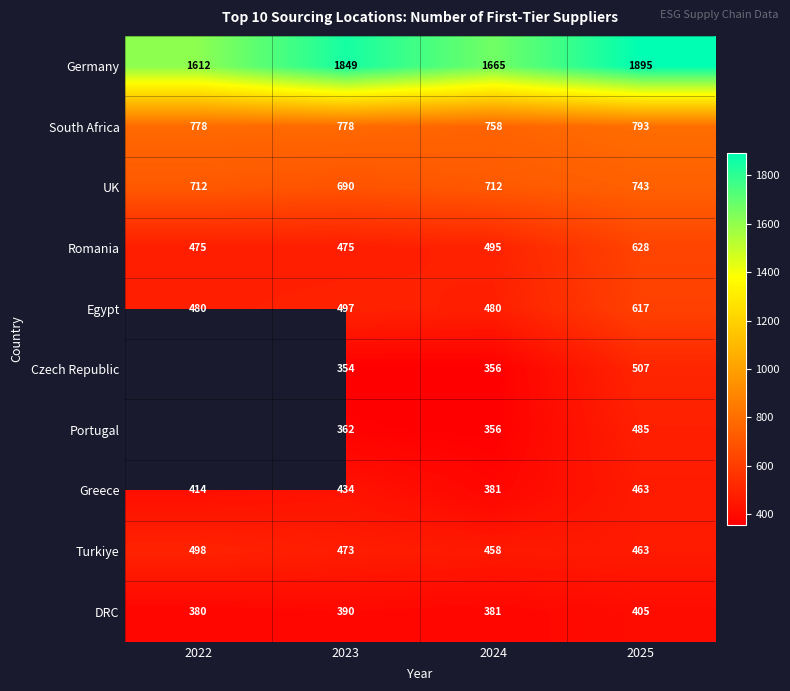

Is it true that South Africa equals 778 at 2022?

True